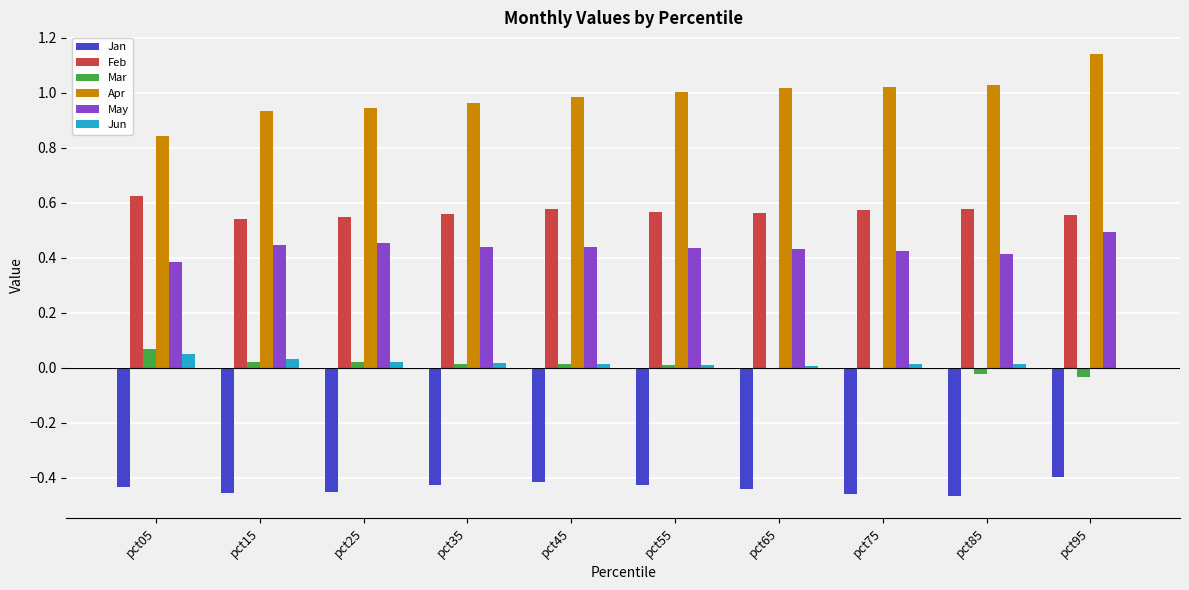

What is the spread (max minus min) of values at pct15?

1.4